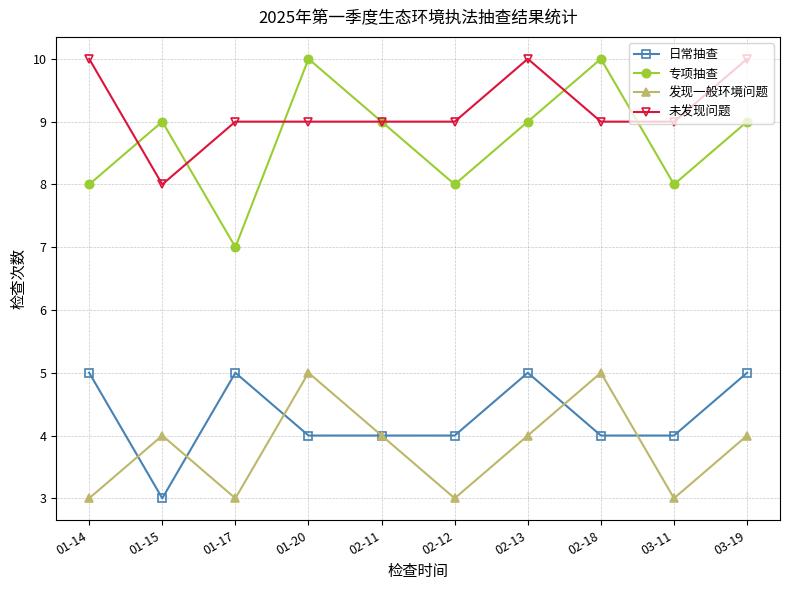

Which series has the largest total across all categories?

未发现问题